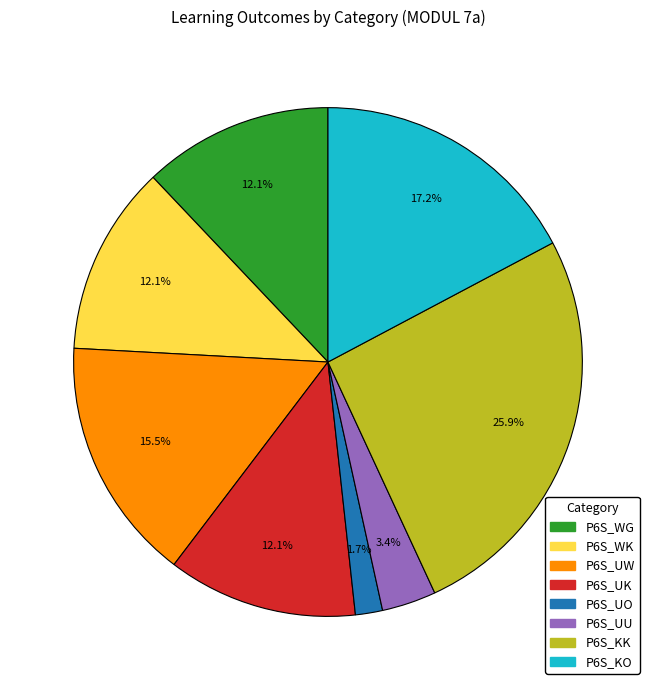

Is P6S_WK the majority of the pie?

No